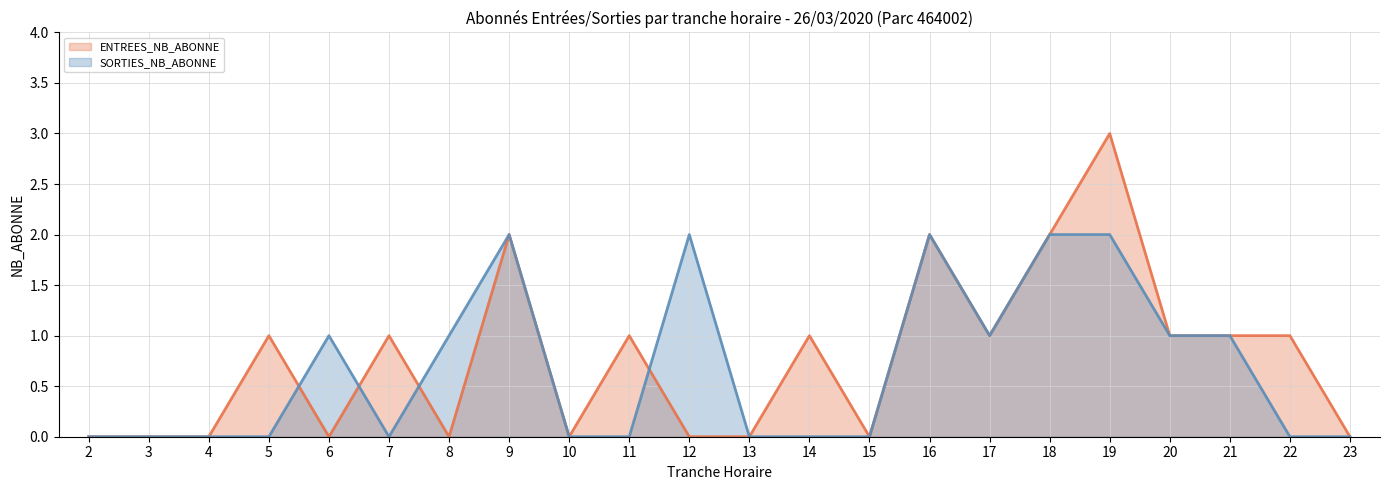

Reading left to right, list all the values displayed in this chart.

ENTREES_NB_ABONNE (line): 2=0	3=0	4=0	5=1	6=0	7=1	8=0	9=2	10=0	11=1	12=0	13=0	14=1	15=0	16=2	17=1	18=2	19=3	20=1	21=1	22=1	23=0
SORTIES_NB_ABONNE (line): 2=0	3=0	4=0	5=0	6=1	7=0	8=1	9=2	10=0	11=0	12=2	13=0	14=0	15=0	16=2	17=1	18=2	19=2	20=1	21=1	22=0	23=0